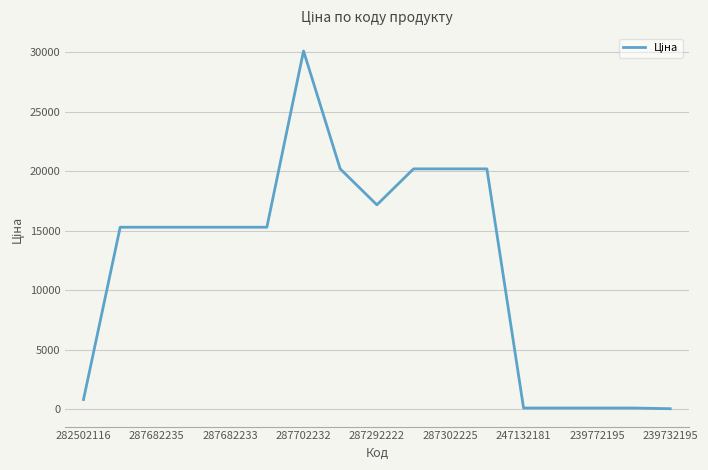

What is the greatest value displayed?

30077.8